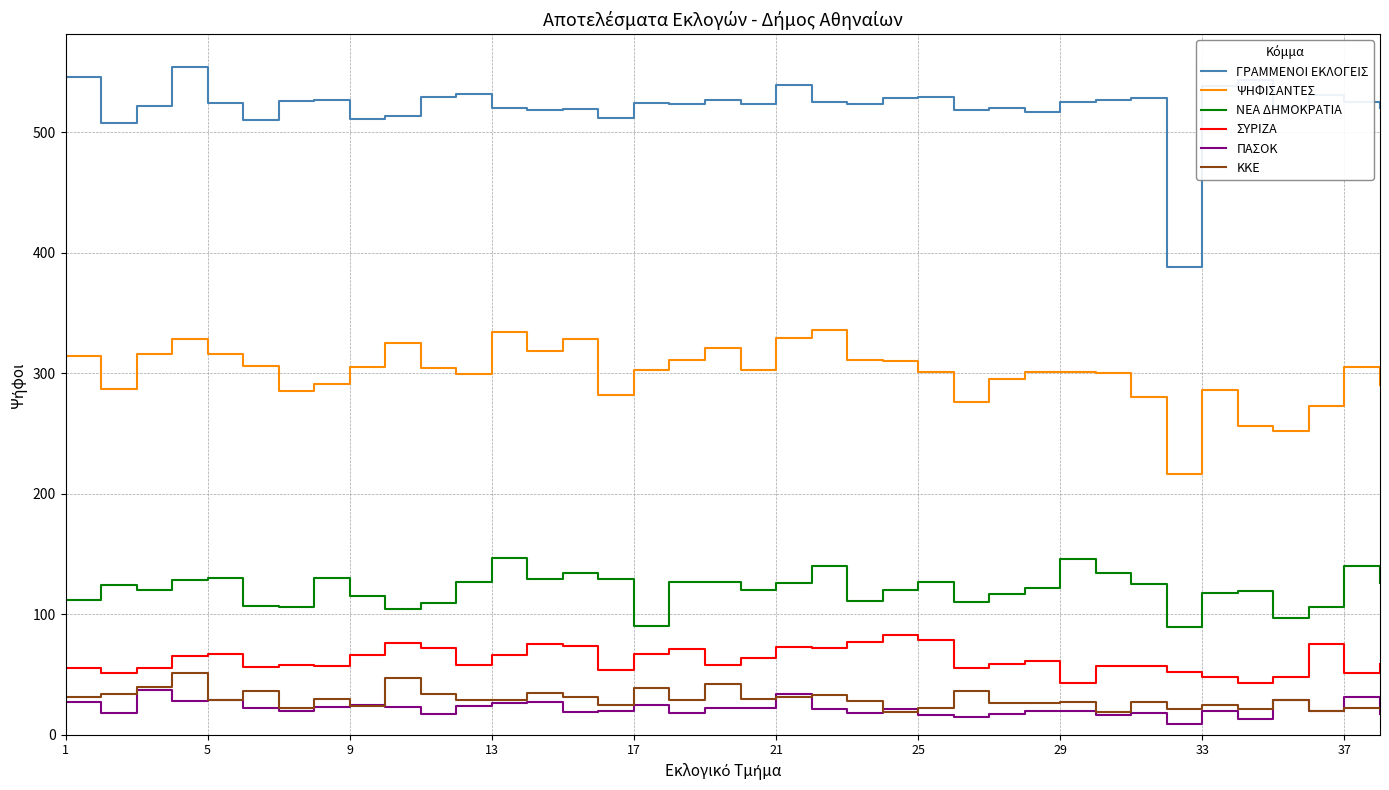

What is the lowest value of the ΨΗΦΙΣΑΝΤΕΣ series?

216